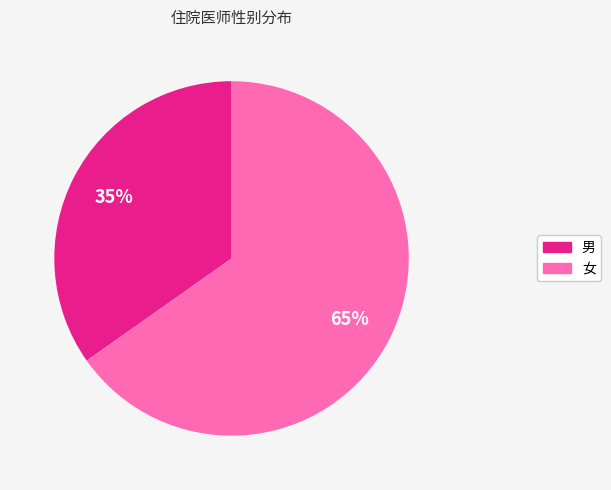

Between 男 and 女, which is larger?

女